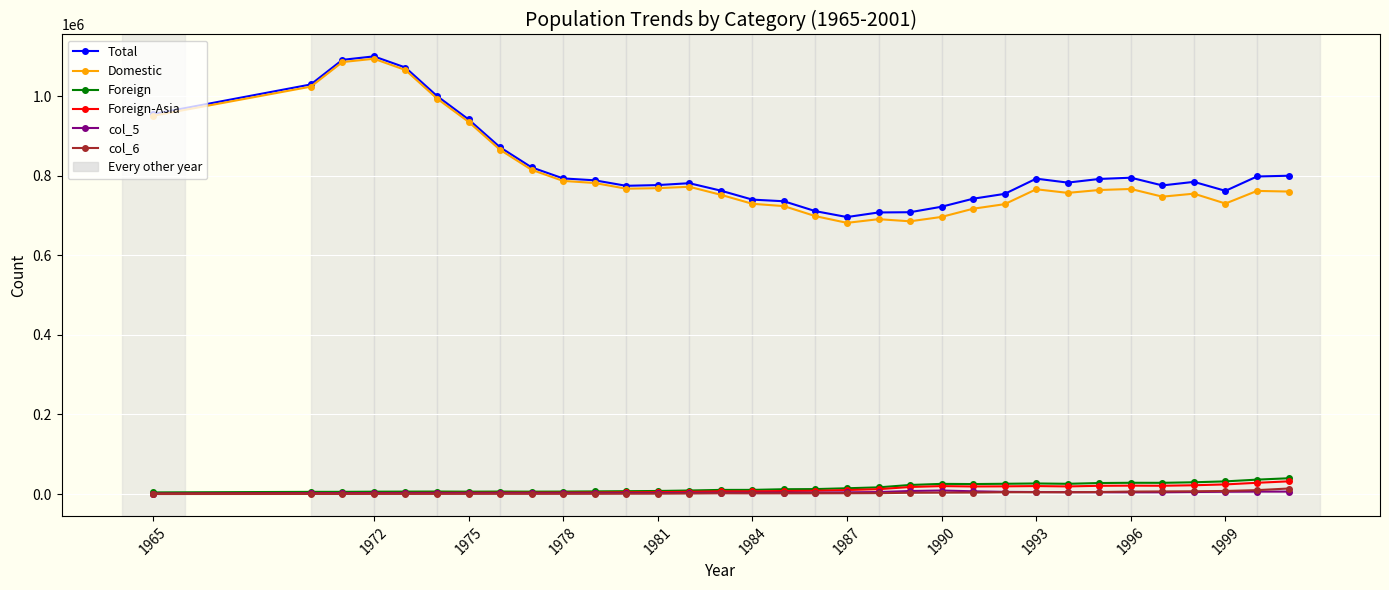

True or false: col_5 has more than 0 interior local peaks.

True